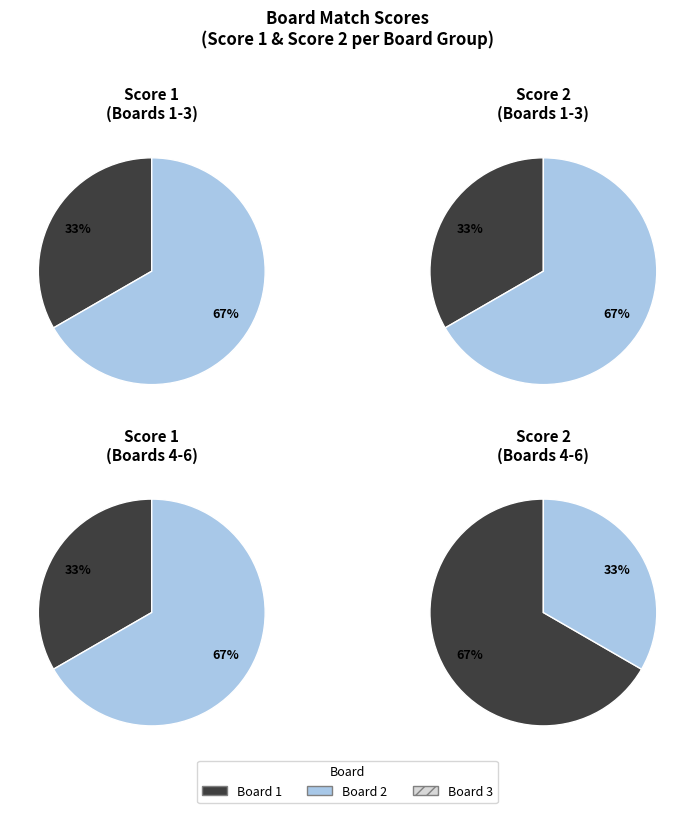

Which series changed the most between Board 2 and Board 3?

Score 1